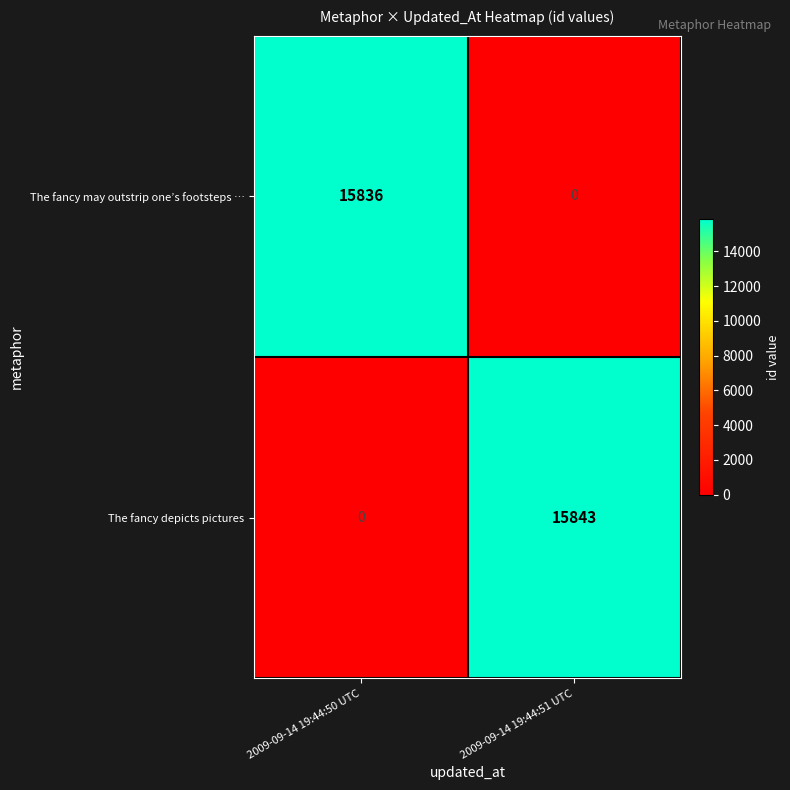

Which label corresponds to the largest value in the chart?

2009-09-14 19:44:51 UTC